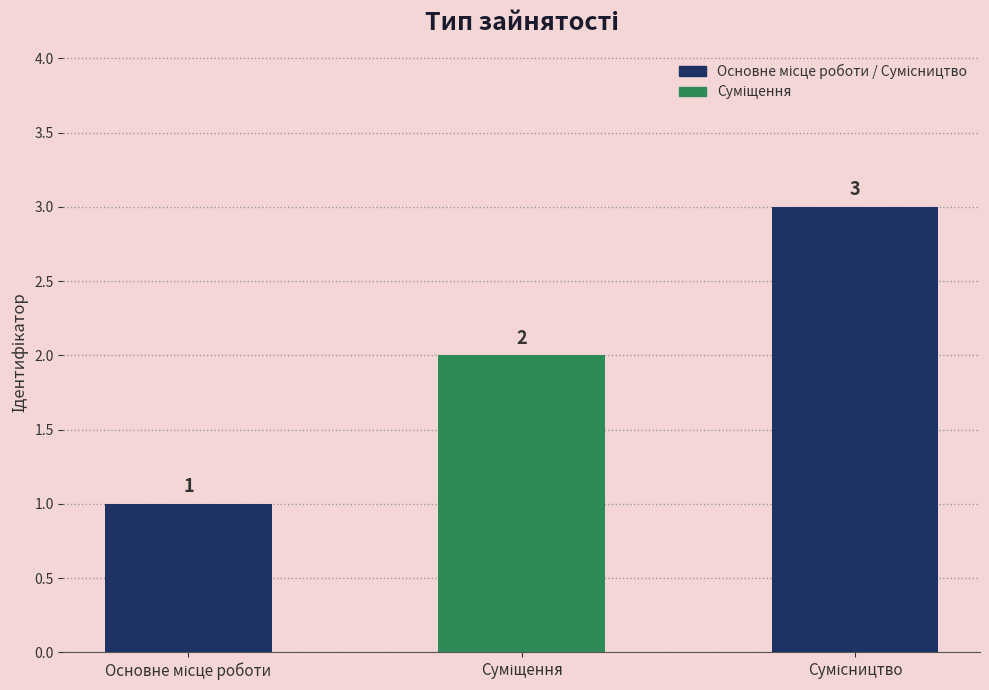

What is the value of the 2nd bar from the left?

2